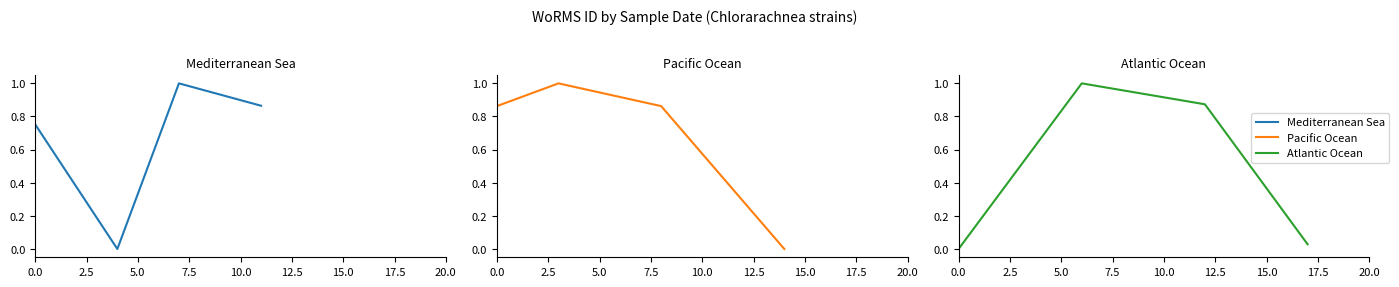

True or false: Atlantic Ocean has more than 0 points higher than both neighbors.

True